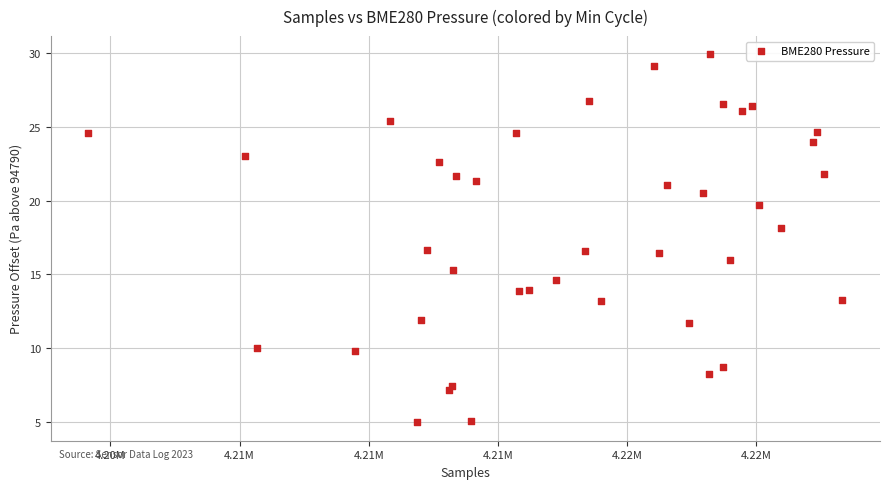

What is the range of X values (max minus min)?

29178.0